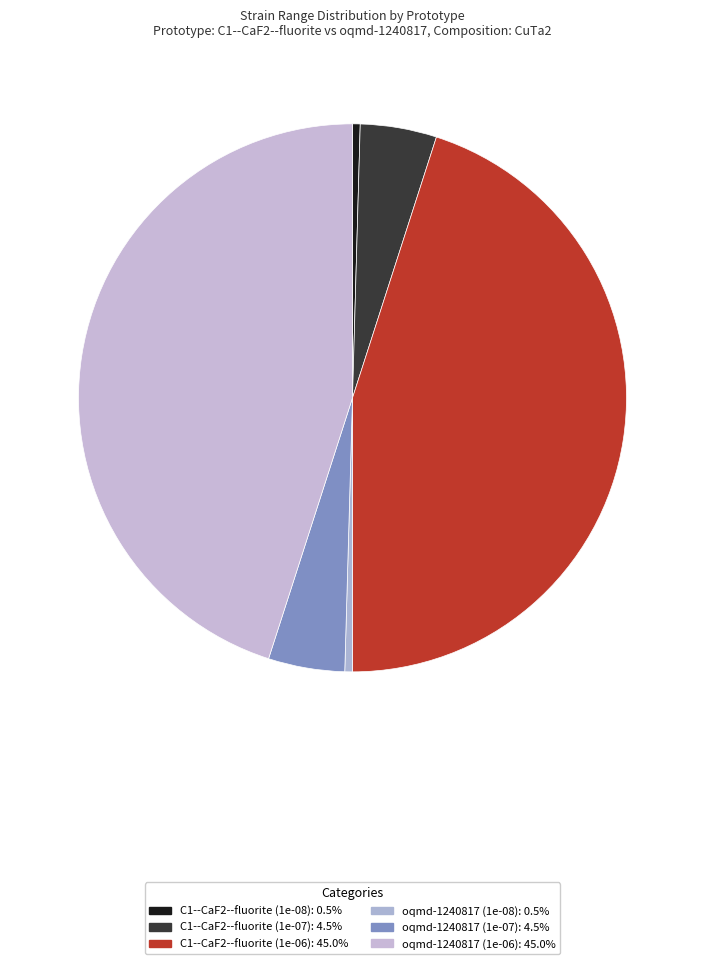

Do oqmd-1240817 (1e-07) and oqmd-1240817 (1e-06) together represent more than half of the pie?

No